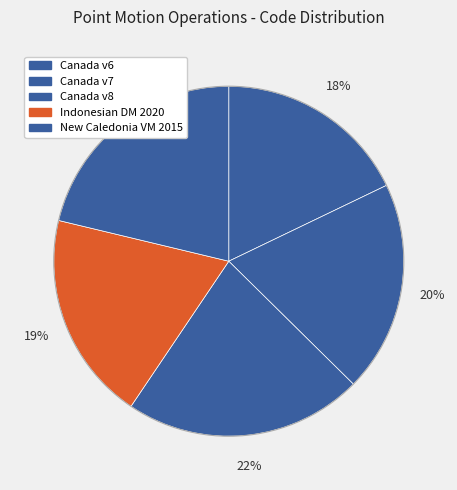

How many slices are in this pie chart?

5